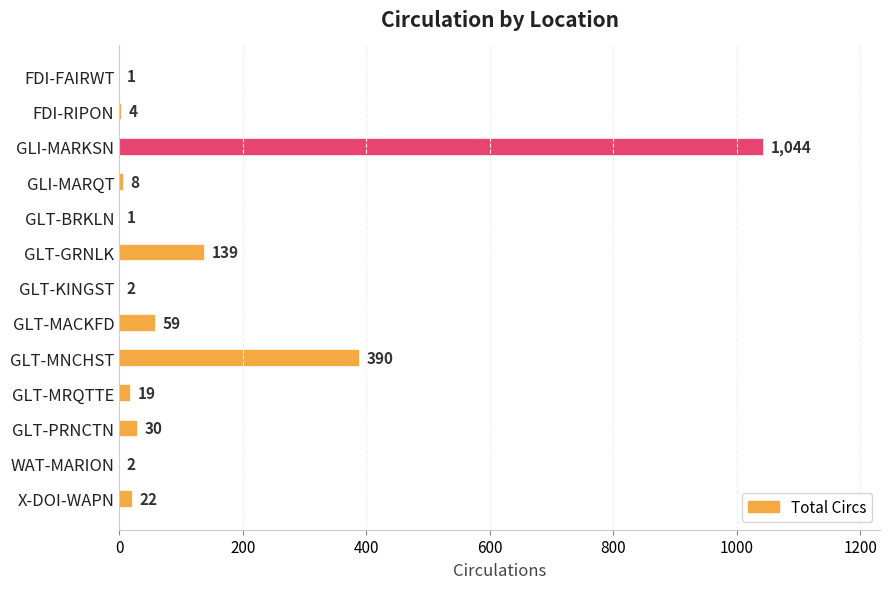

Count the number of categories in the chart.

13